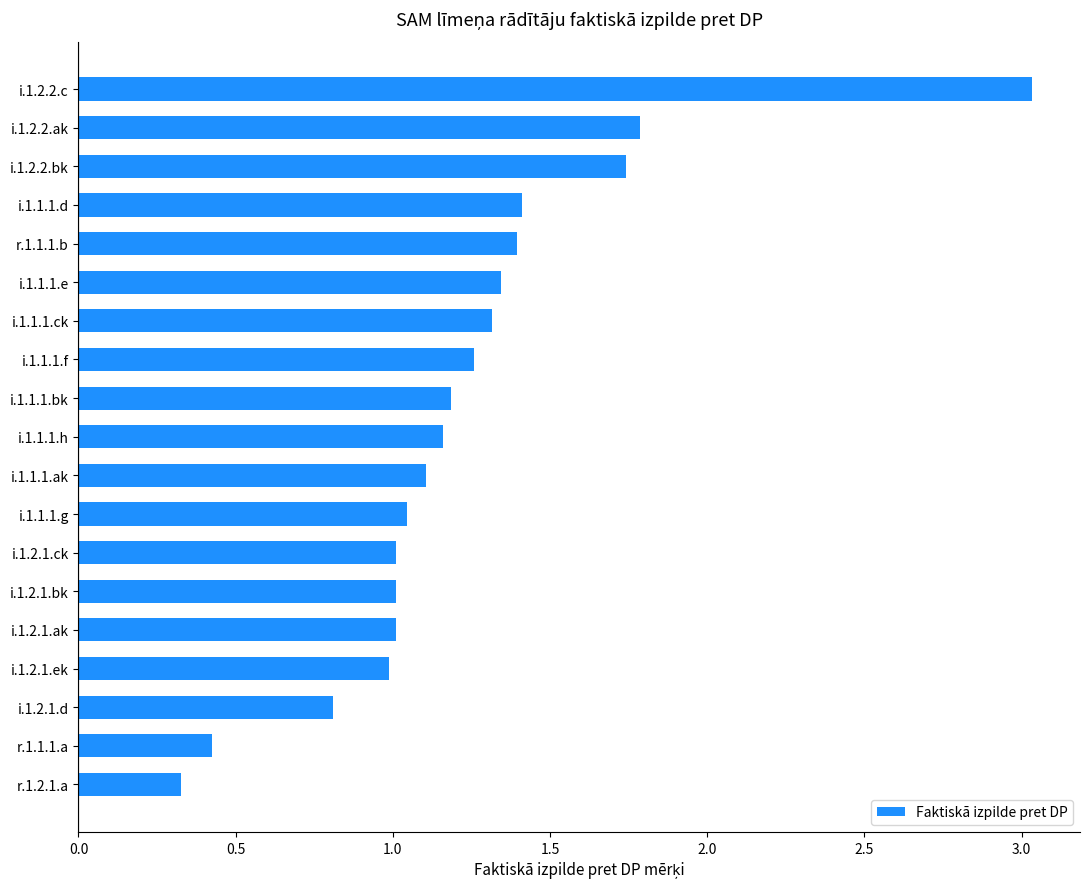

What is the sum of the values at i.1.1.1.g and i.1.2.2.c?

4.1